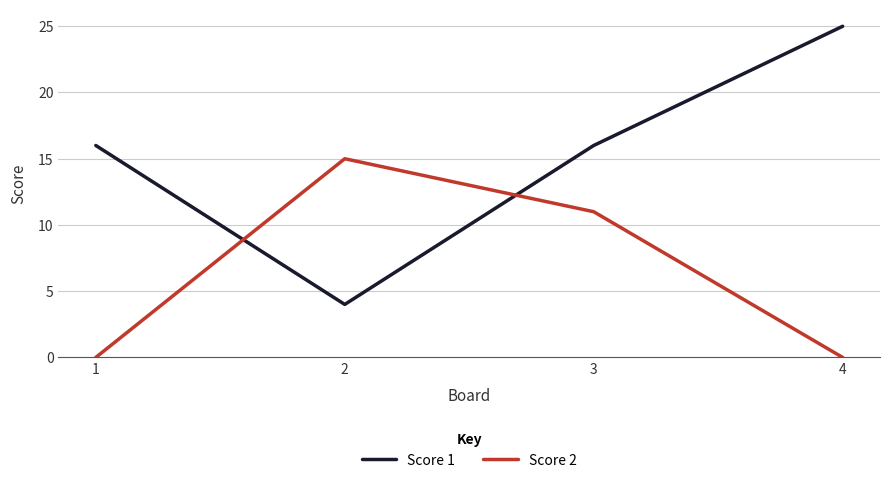

The value of Score 1 at 2 is 2. True or false?

False